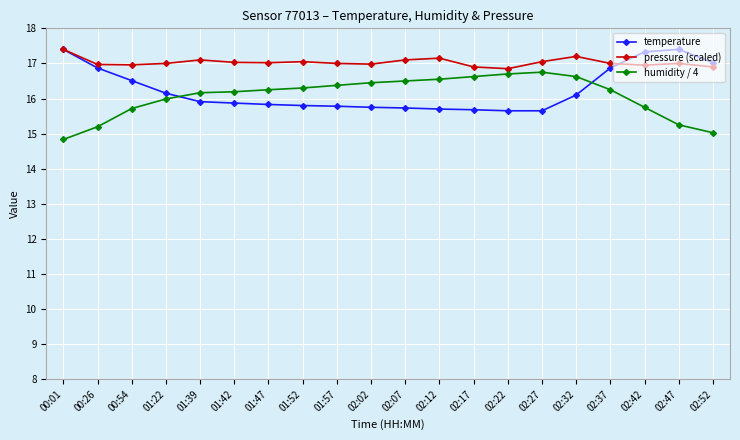

What is the difference between the highest and lowest values at 00:54?

1.2